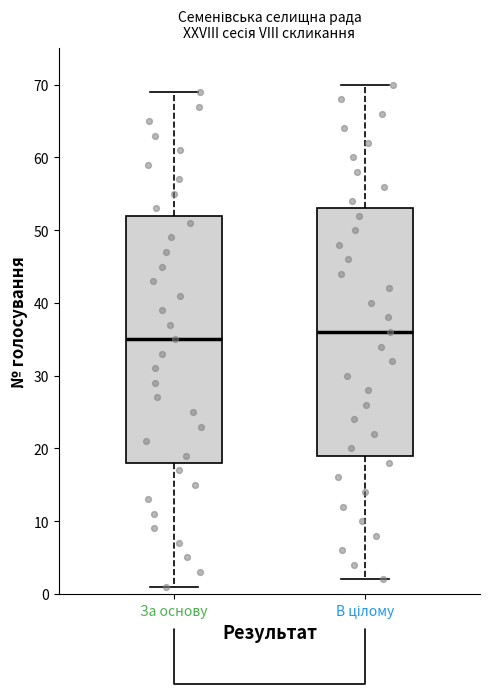

Which box's median line is the lowest?

За основу